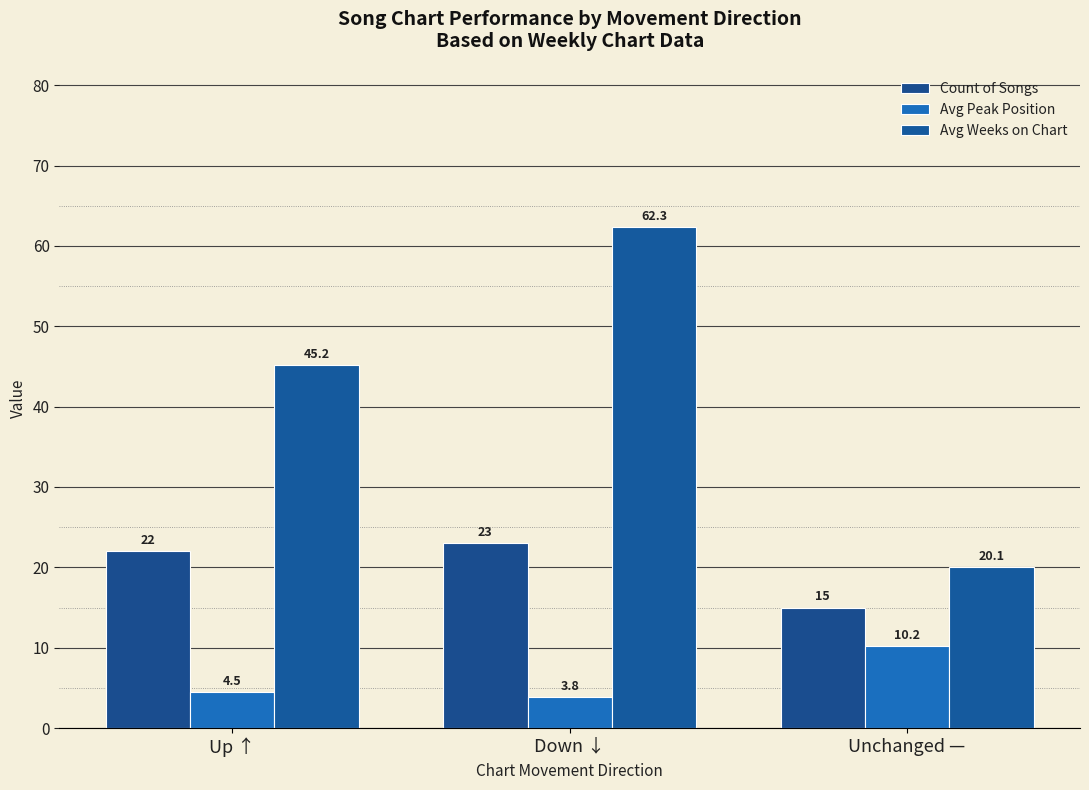

List the labels in order of Avg Weeks on Chart value, smallest first.

Unchanged —, Up ↑, Down ↓